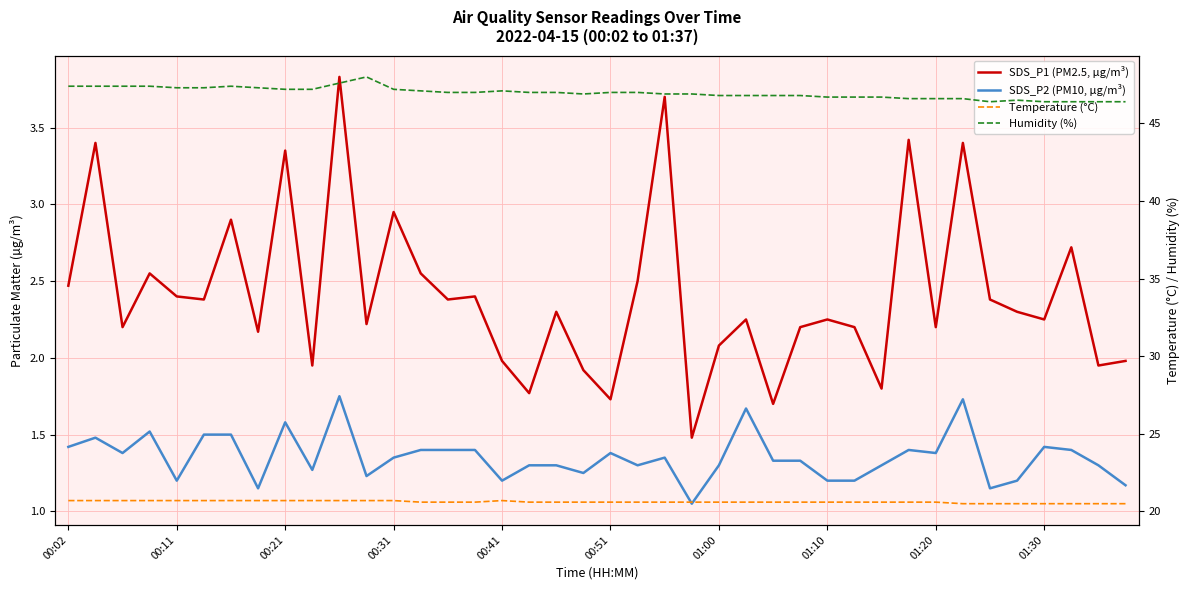

True or false: SDS_P2 (PM10, µg/m³) and Temperature (°C) cross at least once.

False